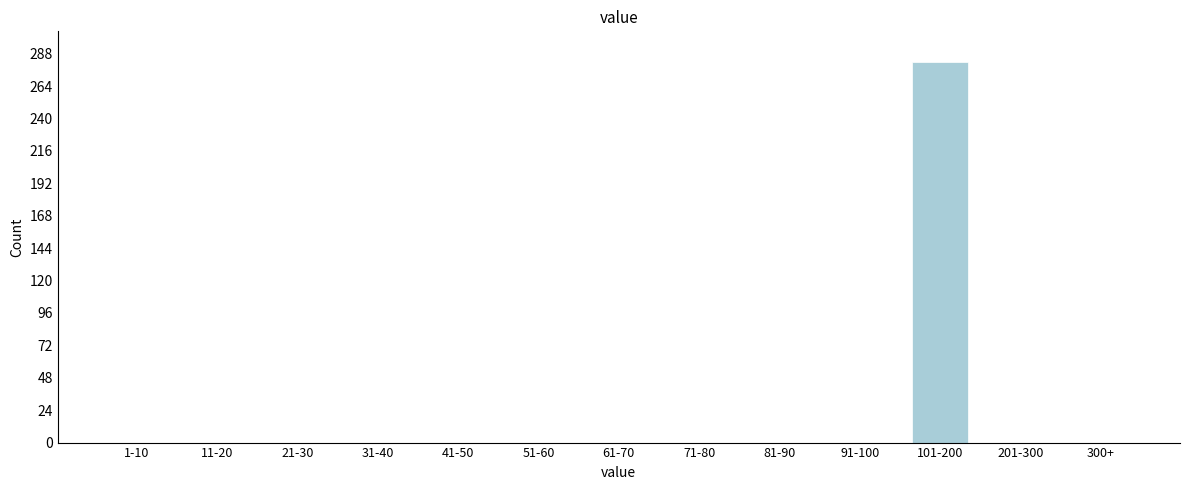

Reading right to left, extract all data points from this chart.

300+=0	201-300=0	101-200=282	91-100=0	81-90=0	71-80=0	61-70=0	51-60=0	41-50=0	31-40=0	21-30=0	11-20=0	1-10=0